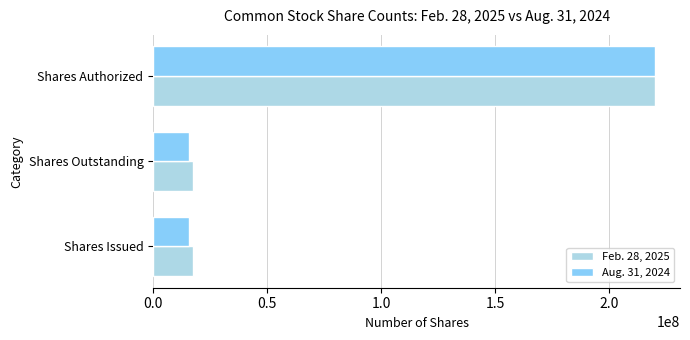

Rank the series at Shares Issued from lowest to highest value.

Aug. 31, 2024, Feb. 28, 2025